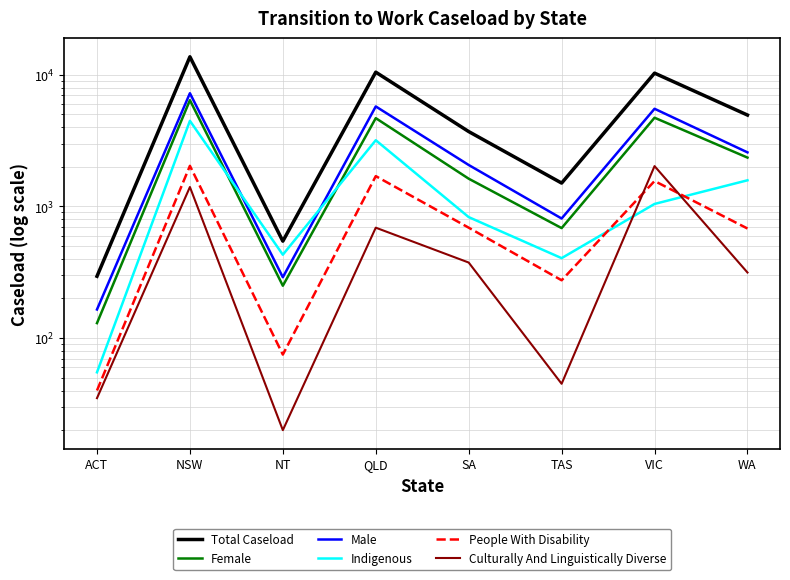

At ACT, list the series in order from largest to smallest.

Total Caseload, Male, Female, Indigenous, People With Disability, Culturally And Linguistically Diverse